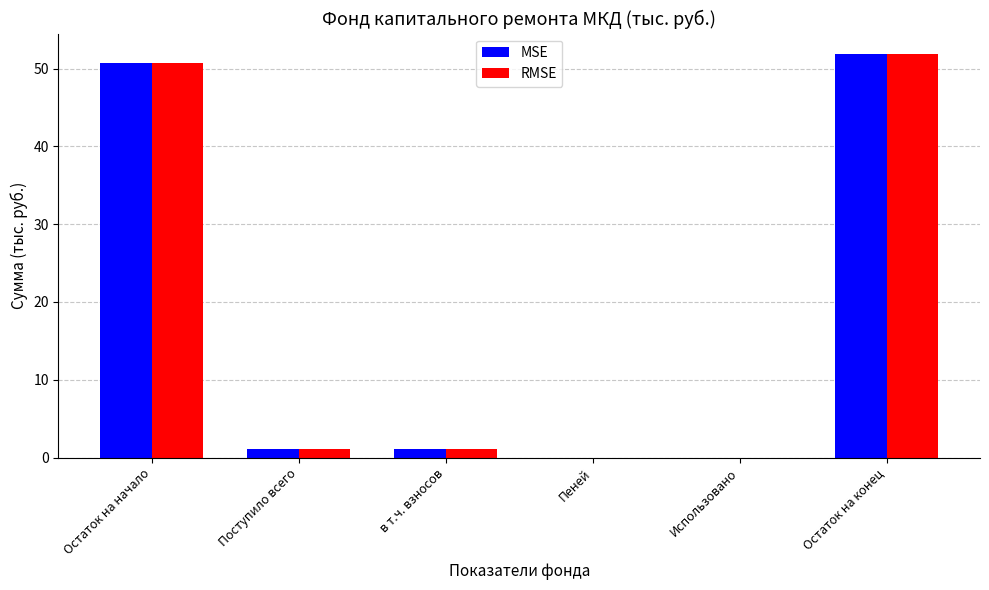

What is the sum of the MSE values at в т.ч. взносов and Остаток на начало?

51.9